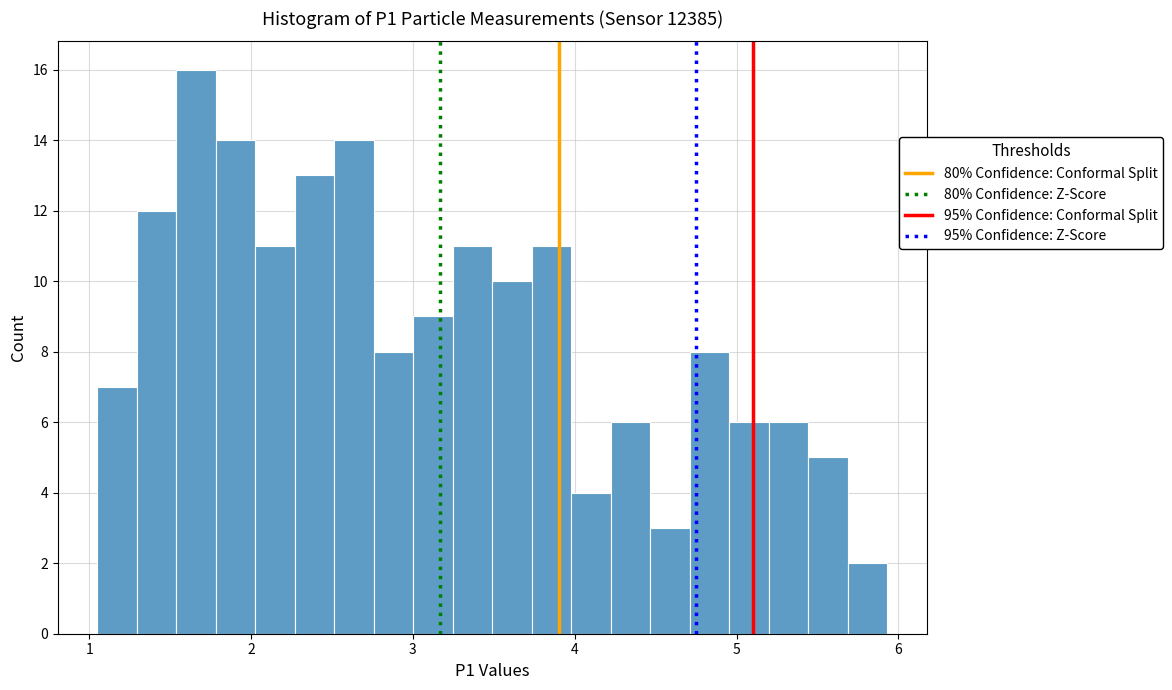

Read against the x-axis, roughly where is the centre of the tallest bar?

1.7